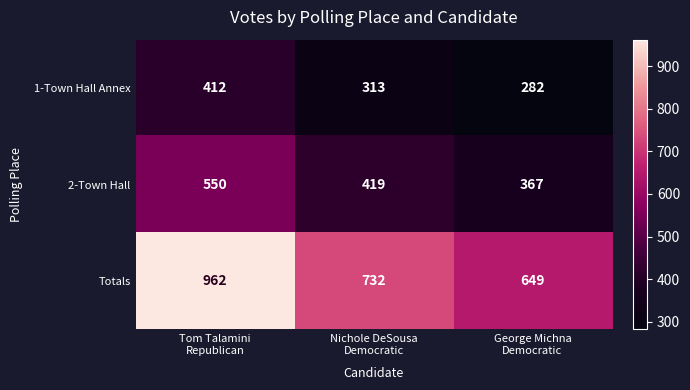

Reading left to right, extract all data points from this chart.

1-Town Hall Annex: 412	313	282
2-Town Hall: 550	419	367
Totals: 962	732	649